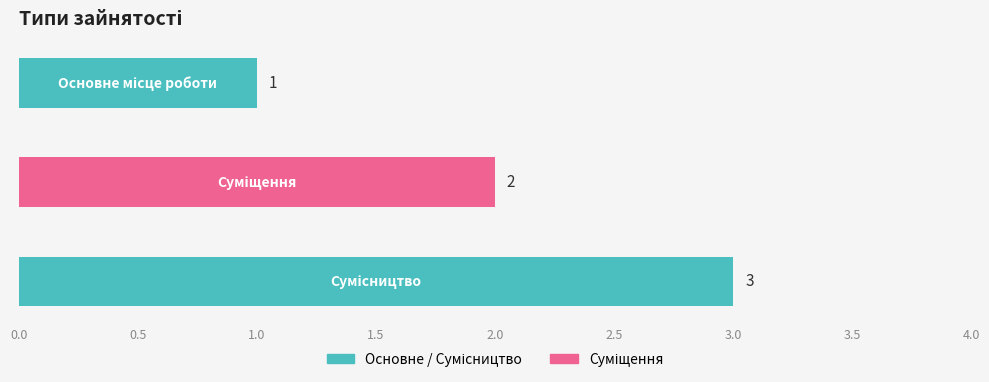

Does the chart contain any negative values?

No